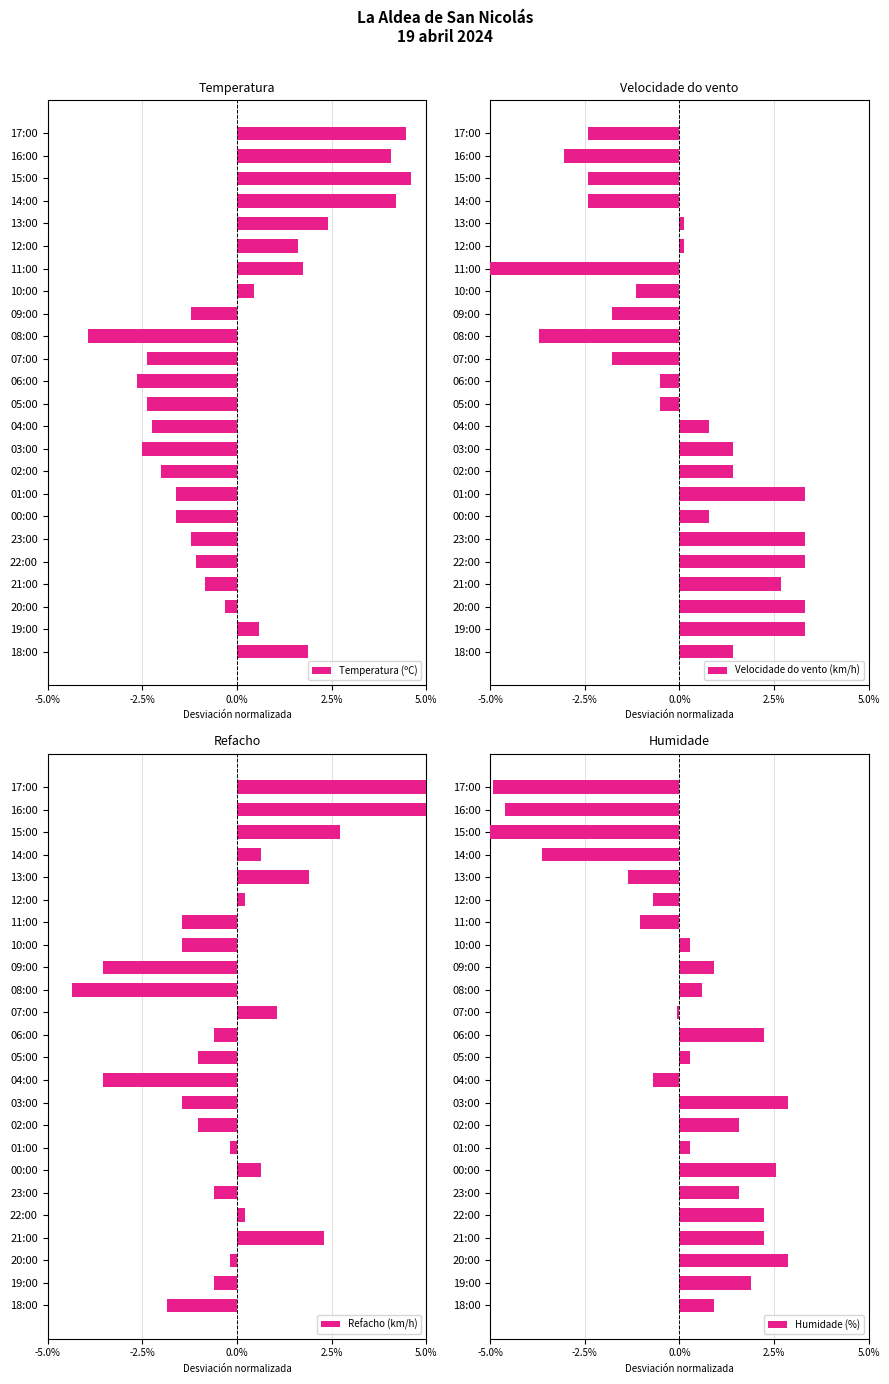

What are all the series names shown in the legend?

Temperatura (ºC), Velocidade do vento (km/h), Refacho (km/h), Humidade (%)